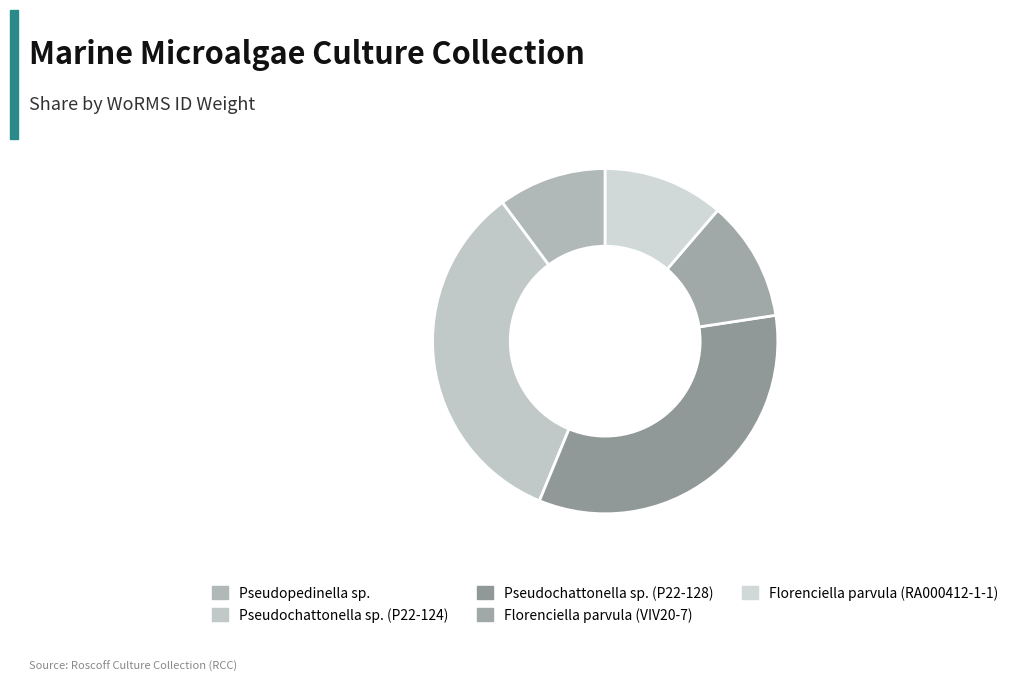

Does Pseudopedinella sp. account for over 50% of the chart?

No